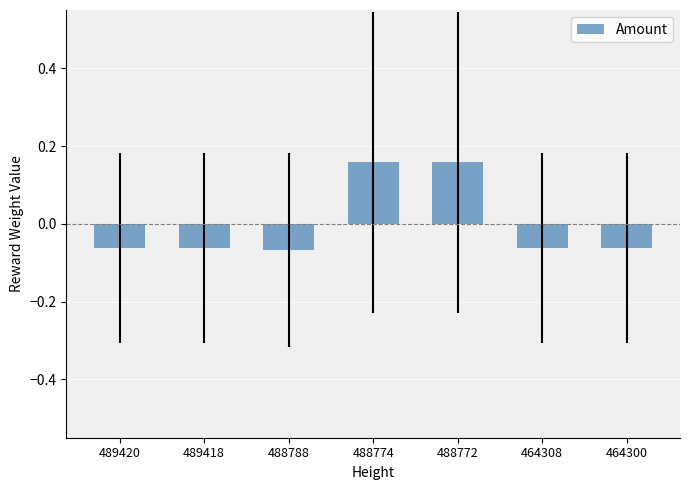

Rank the categories by value from lowest to highest.

488788, 464308, 464300, 489418, 489420, 488774, 488772